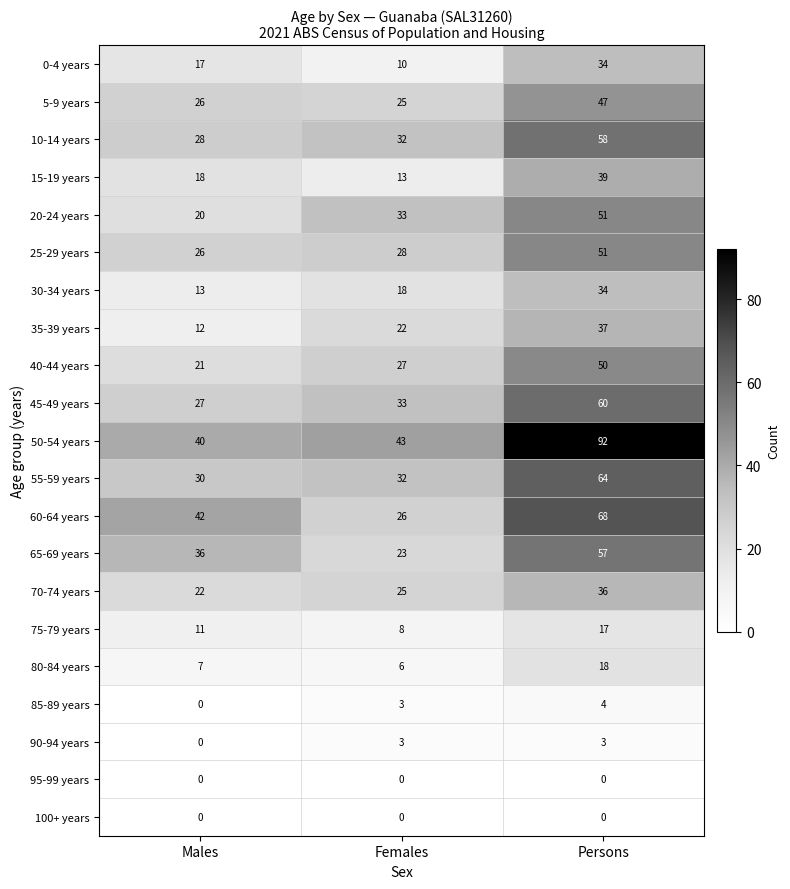

Rank the categories by 25-29 years value from lowest to highest.

Males, Females, Persons